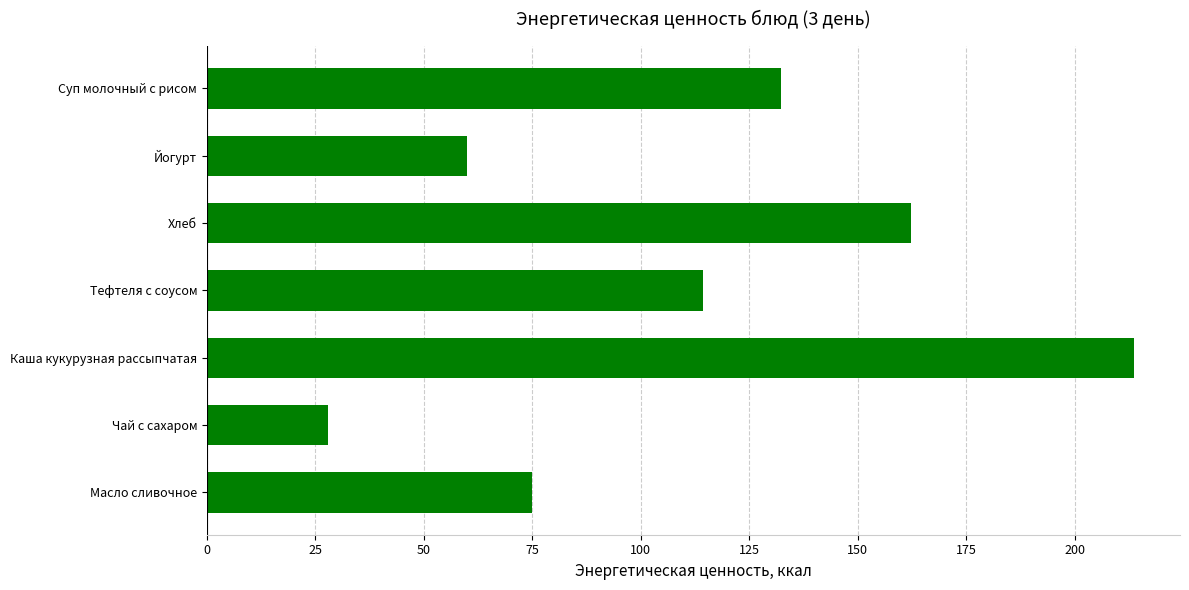

Reading top to bottom, transcribe all the data shown in this chart.

132.4	60.0	162.2	114.4	213.6	28.0	75.0